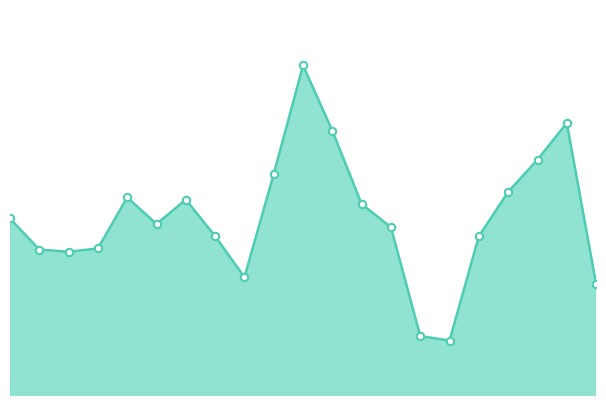

How many lines are shown in the chart?

1